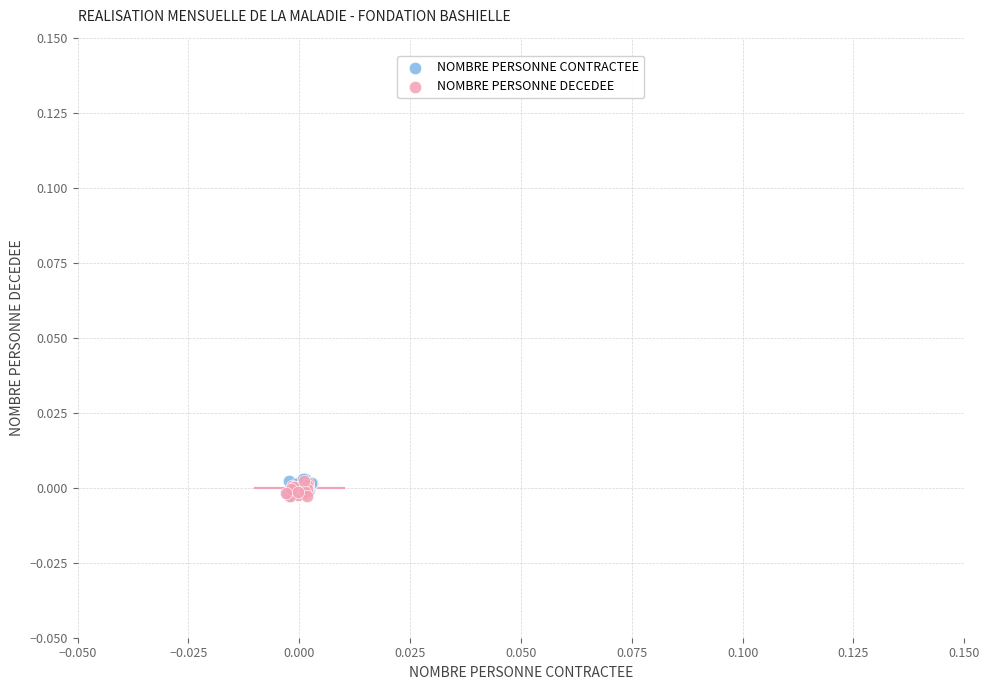

What are all the series names shown in the legend?

NOMBRE PERSONNE CONTRACTEE, NOMBRE PERSONNE DECEDEE